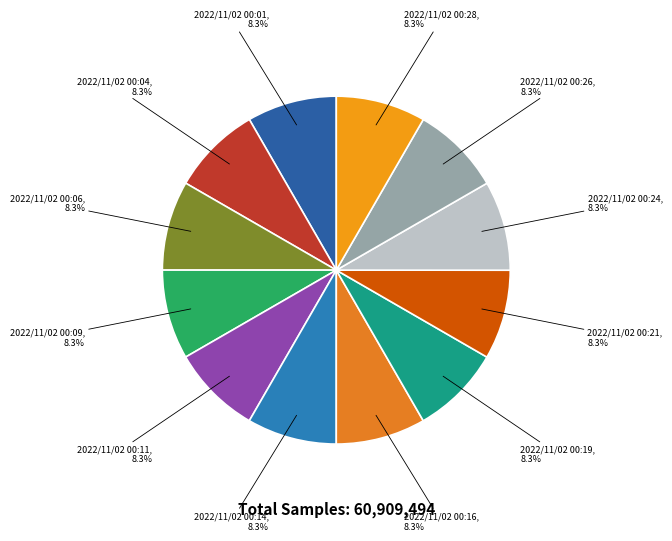

Approximately how many times larger is the value at 2022/11/02 00:28 compared to 2022/11/02 00:09?

1.0